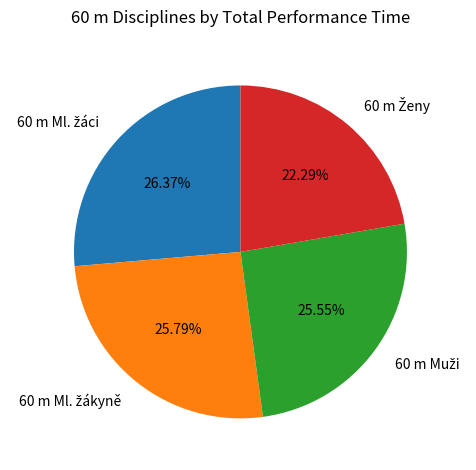

Is there any slice that represents more than half of the pie?

No